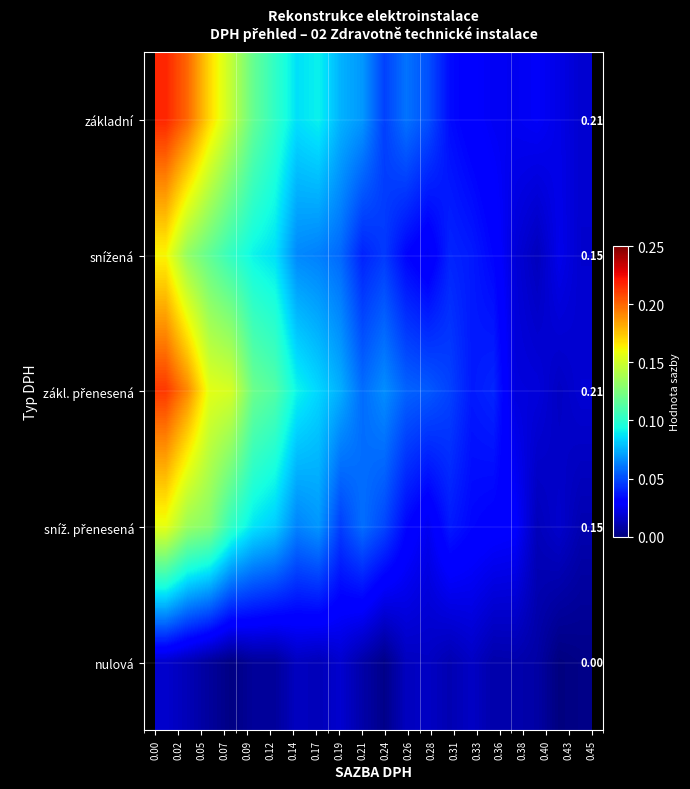

Count the number of categories in the chart.

20